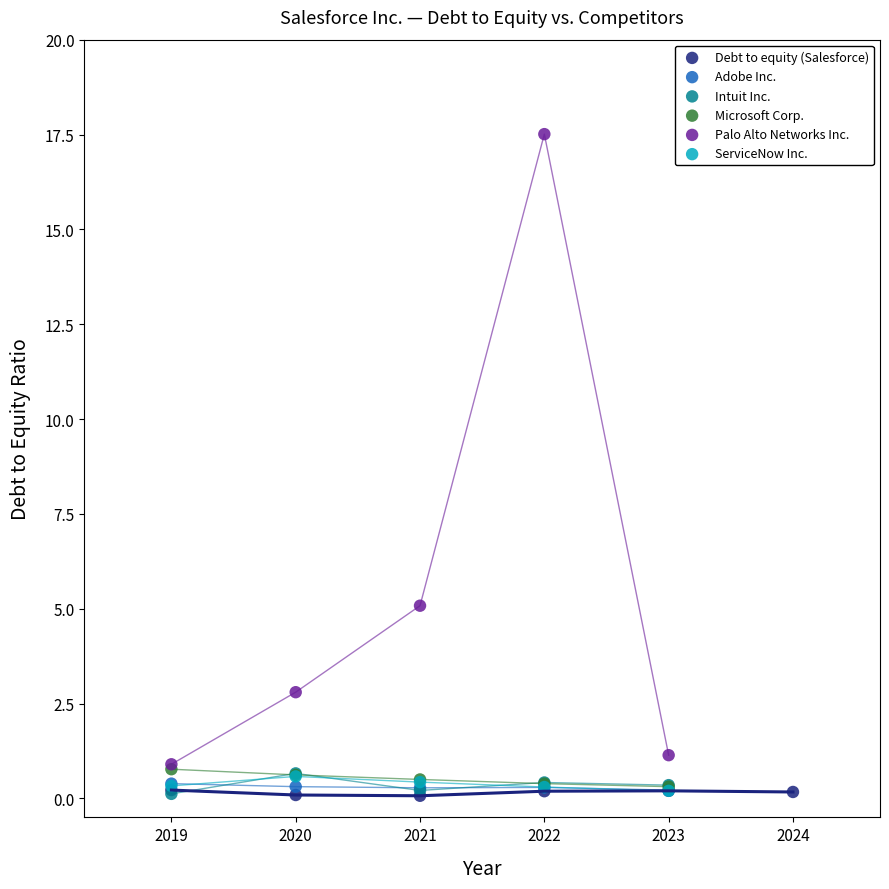

Which series contains the highest Y value?

Palo Alto Networks Inc.